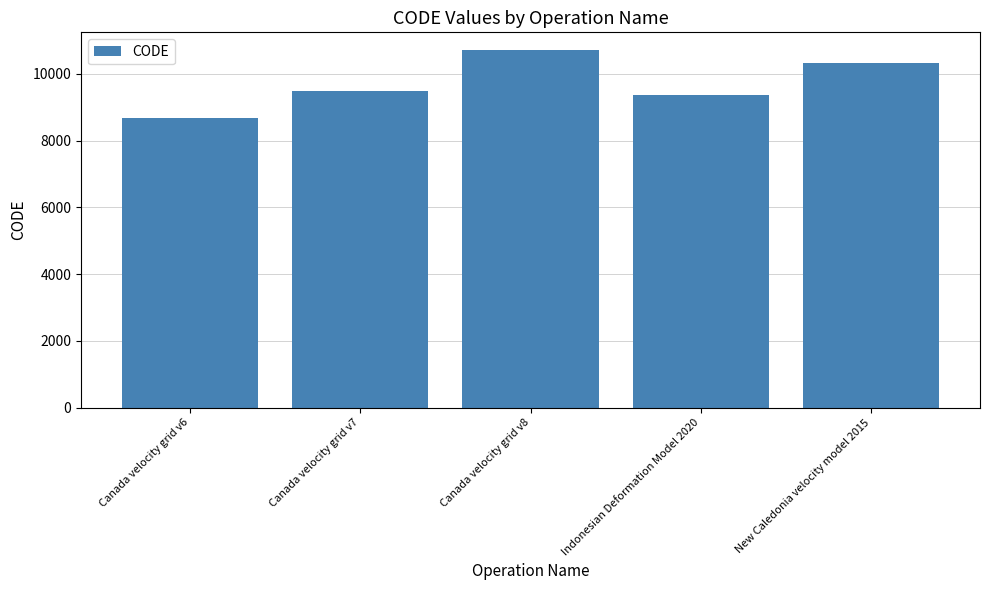

List the labels in order of value, smallest first.

Canada velocity grid v6, Indonesian Deformation Model 2020, Canada velocity grid v7, New Caledonia velocity model 2015, Canada velocity grid v8